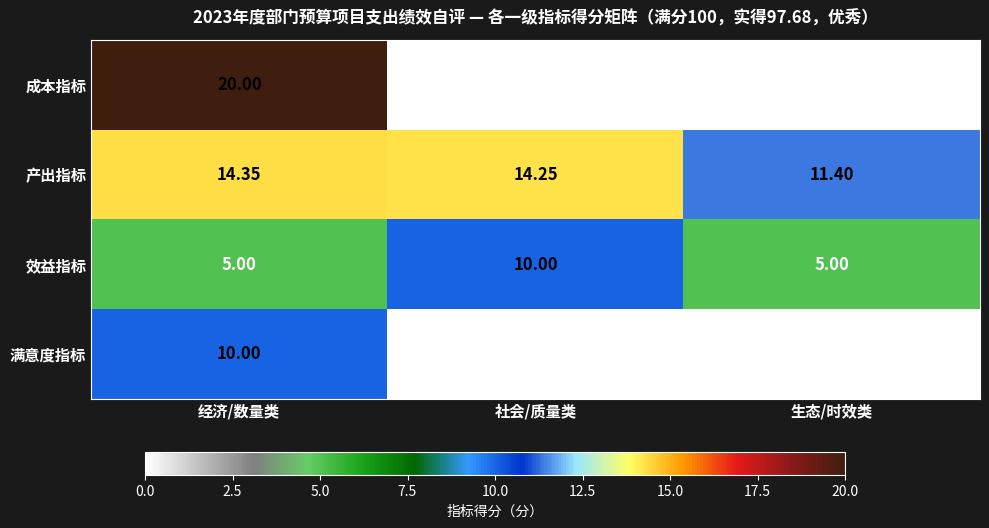

Which category has the highest value in the 成本指标 series?

经济/数量类